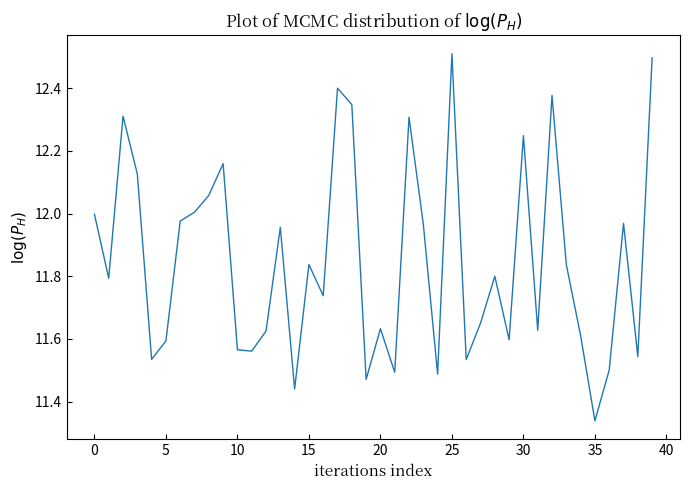

What is the difference between the maximum and minimum values?

1.2